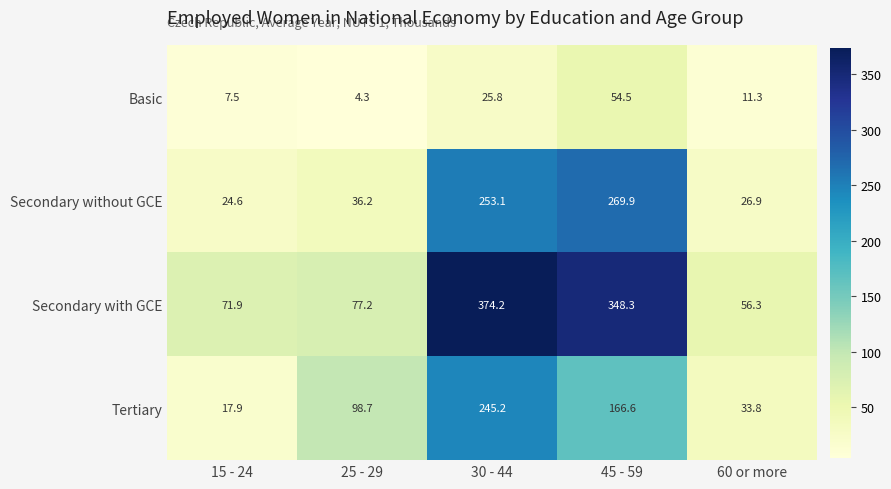

The Secondary without GCE series shows 26.9 at 60 or more. True or false?

True